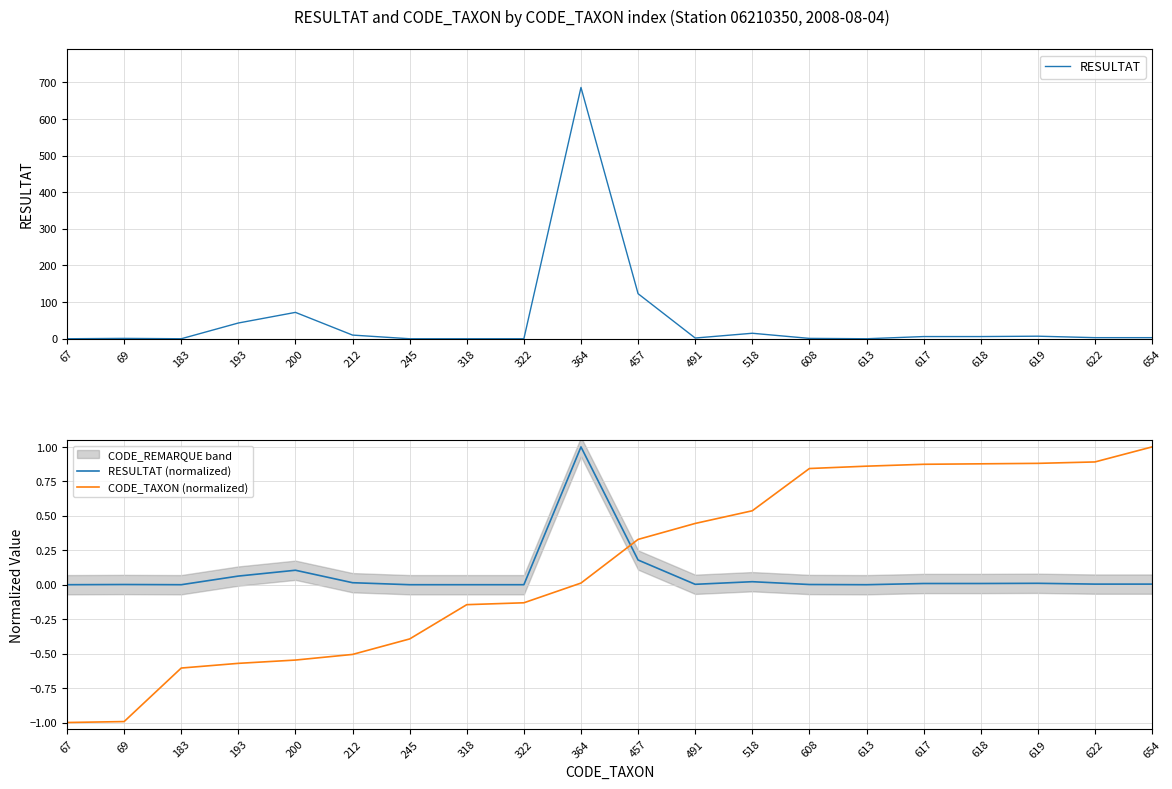

Which series has the widest spread of values?

RESULTAT